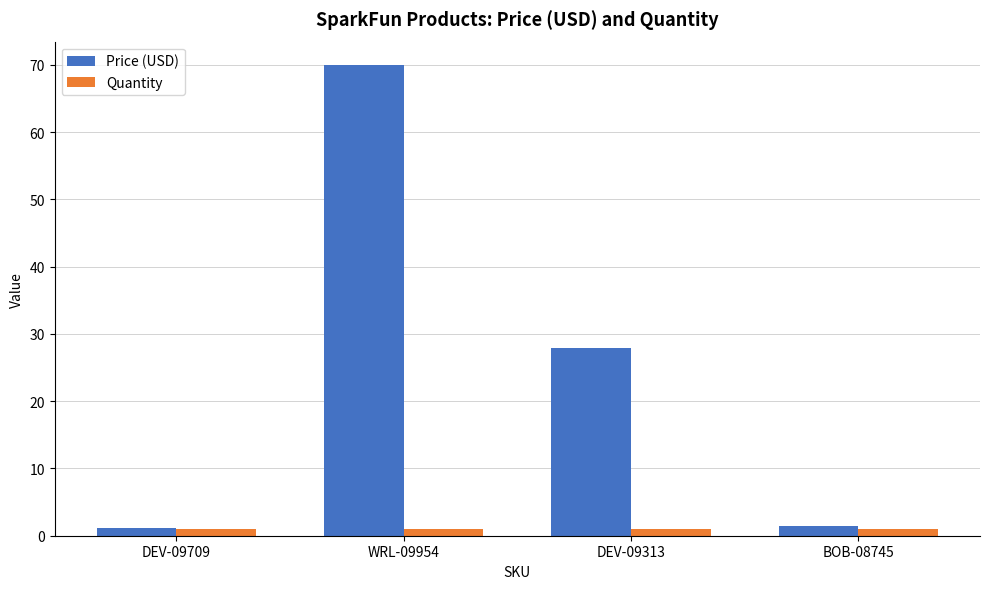

What are all the series names shown in the legend?

Price (USD), Quantity